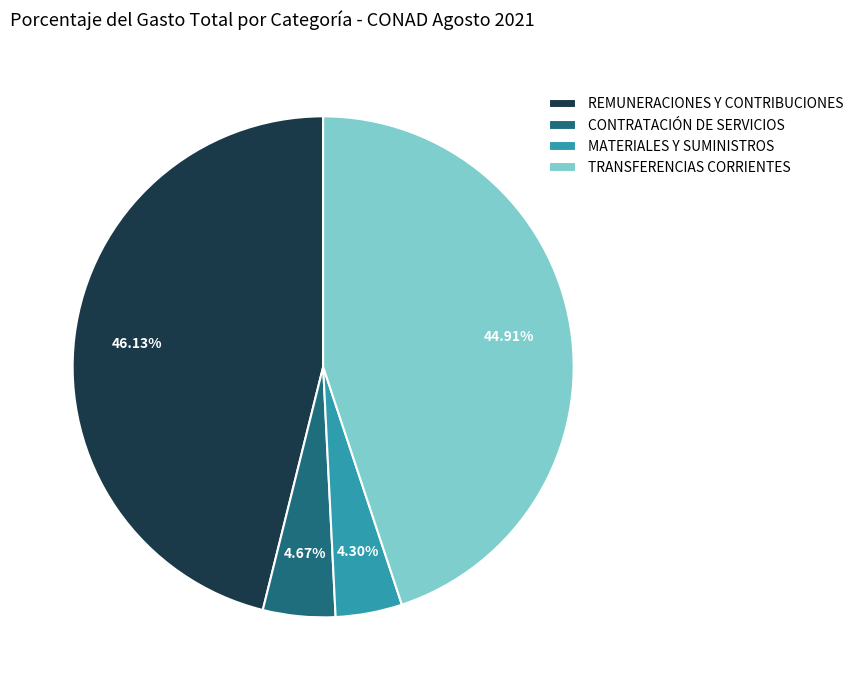

Between CONTRATACIÓN DE SERVICIOS and TRANSFERENCIAS CORRIENTES, which is larger?

TRANSFERENCIAS CORRIENTES